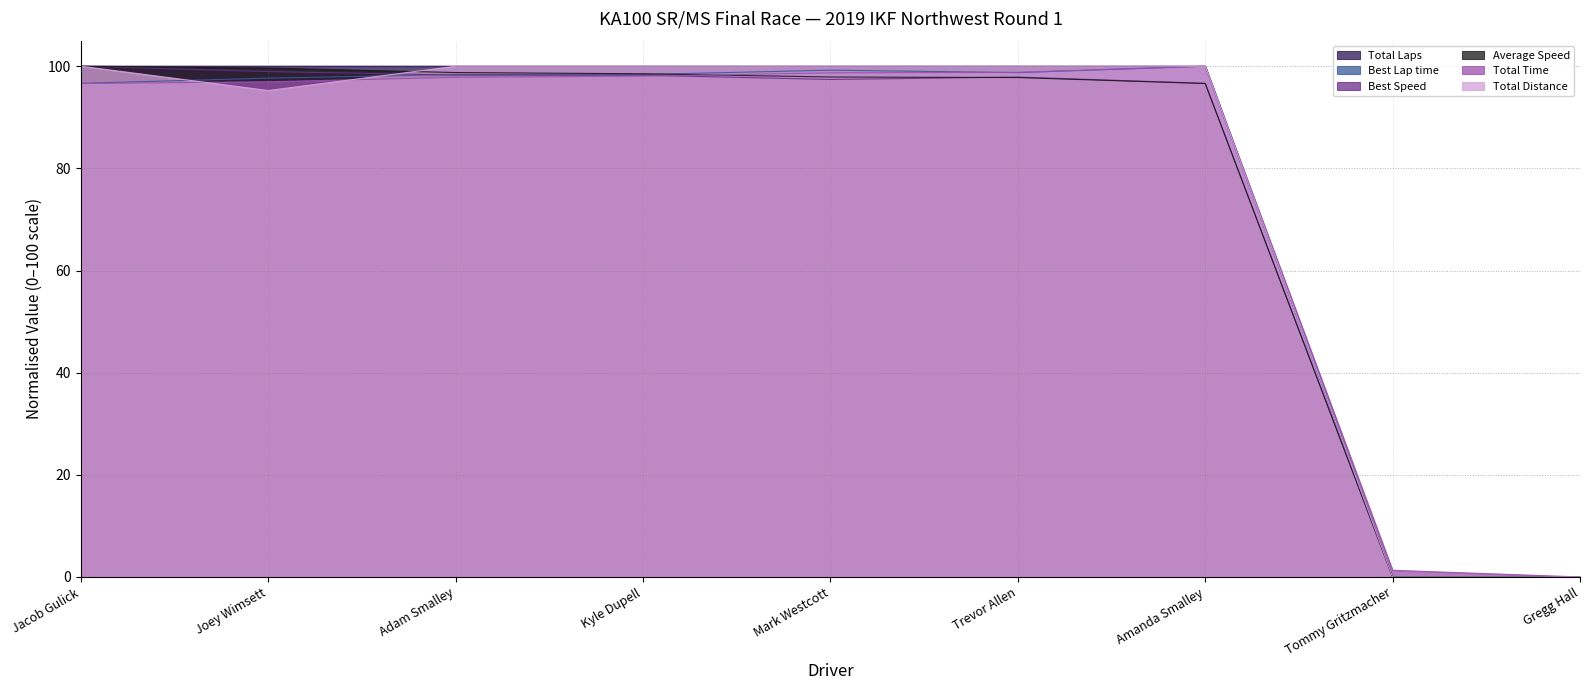

What is the label of the 7th point from the right?

Adam Smalley